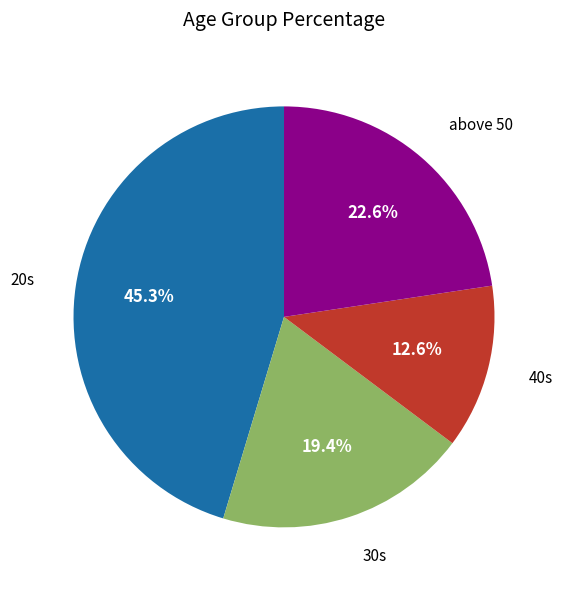

Does any single category account for the majority?

No